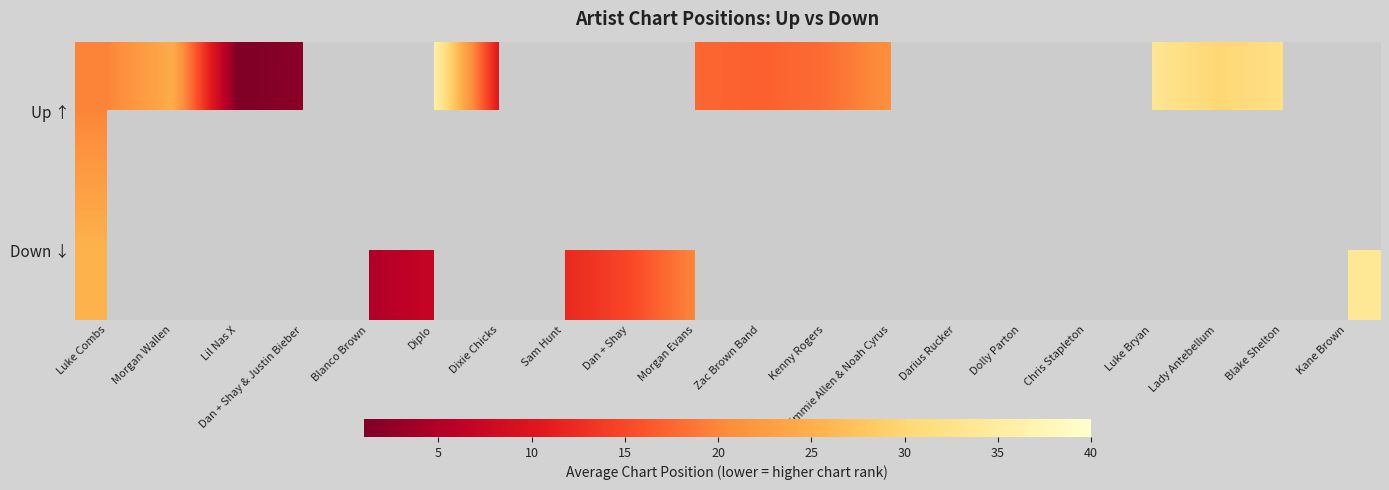

Which series has the widest spread of values?

Up ↑